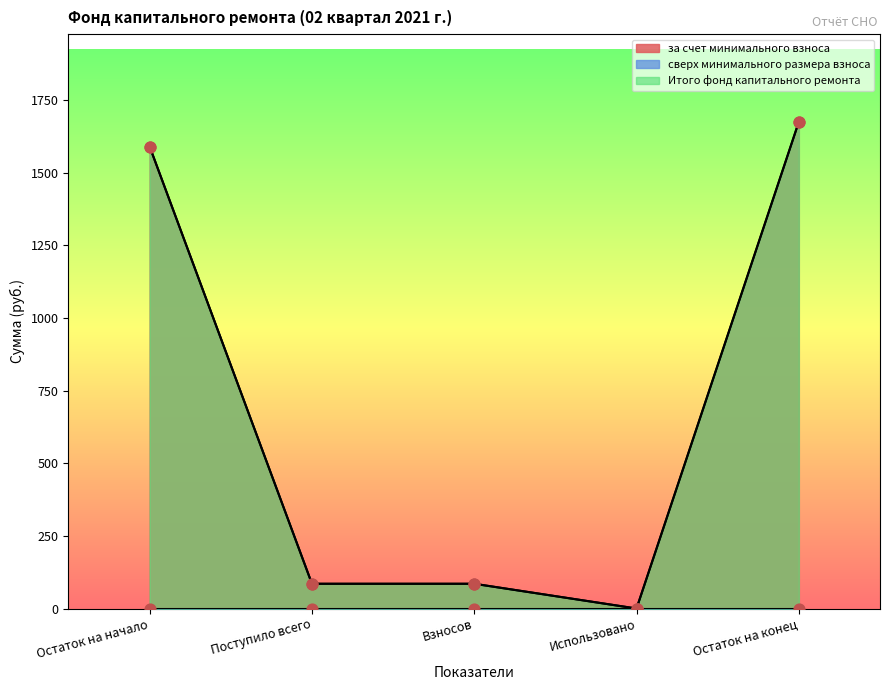

Is the value of Итого фонд капитального ремонта at Остаток на конец greater than the value of за счет минимального взноса at Использовано?

Yes